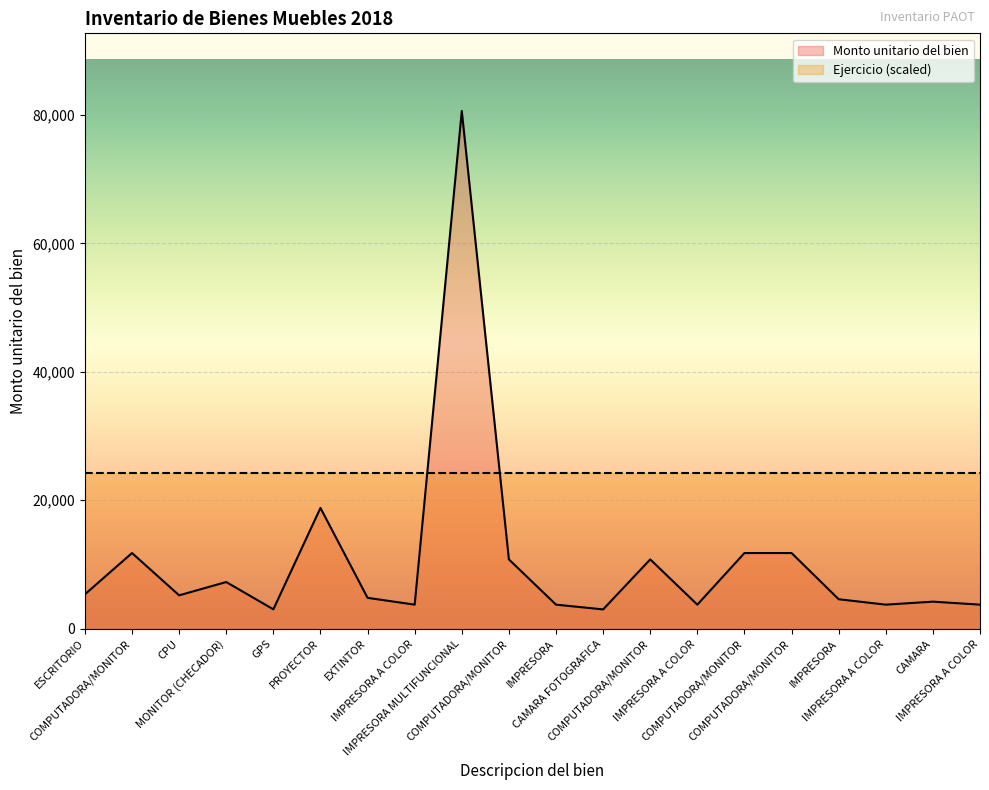

What is the average value?

10622.0